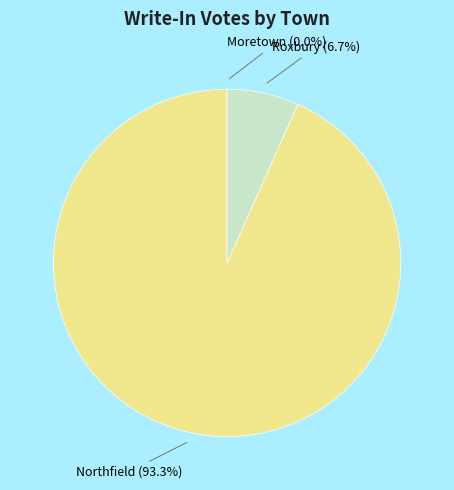

What is the largest slice in the pie chart?

Northfield